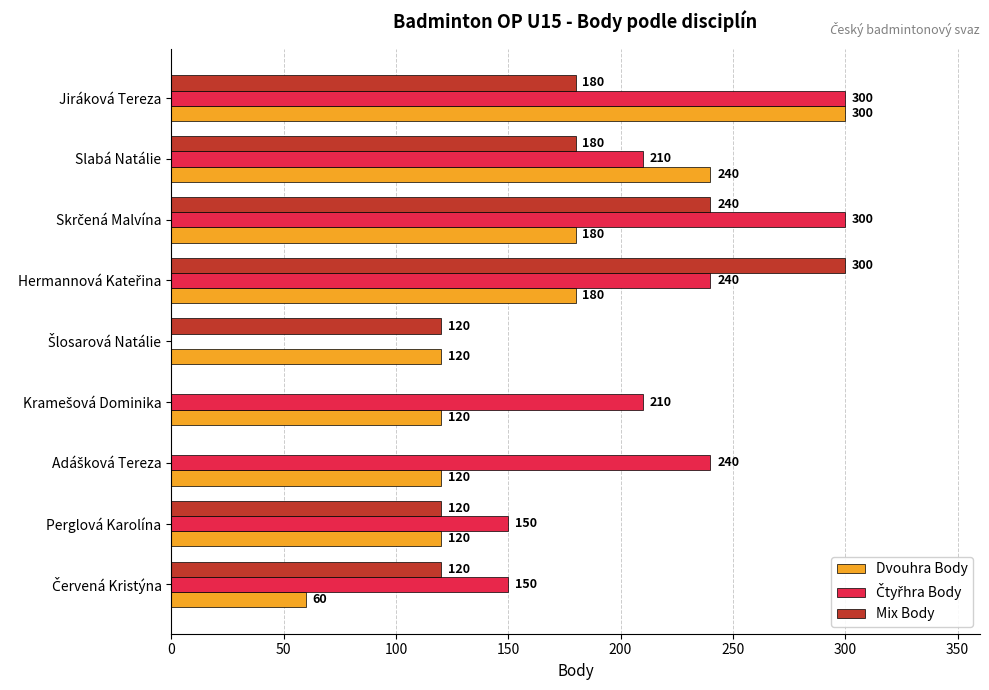

How many categories are shown in the chart?

9